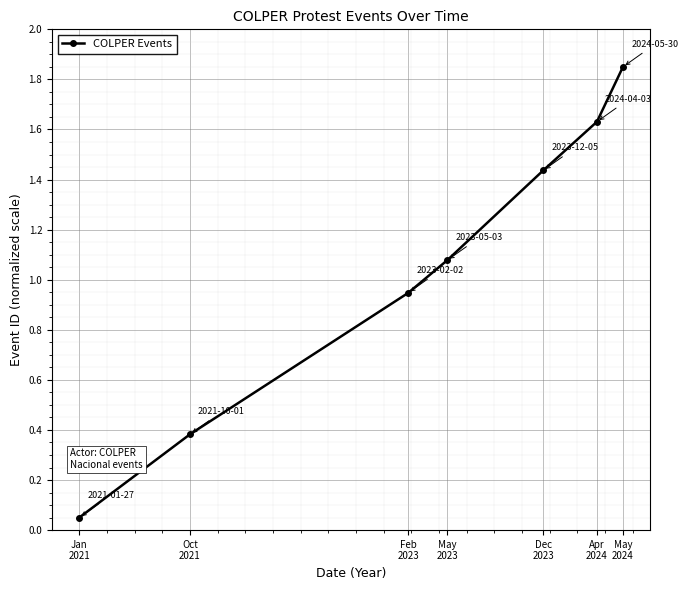

At which label does the data first exceed 1?

May
2023